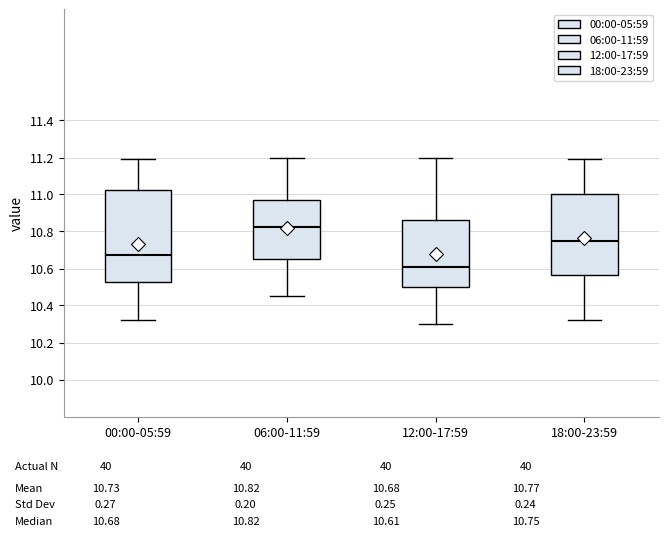

Reading left to right, read every box against the y-axis: the position of its median line, the range the box covers, and the ends of its whiskers. The values are not printed on the chart, so give them approximately, as read against the axis.

00:00-05:59: median 10.68, box 10.52 to 11.02, whiskers 10.32 to 11.20
06:00-11:59: median 10.82, box 10.66 to 10.98, whiskers 10.46 to 11.20
12:00-17:59: median 10.62, box 10.50 to 10.86, whiskers 10.30 to 11.20
18:00-23:59: median 10.76, box 10.56 to 11.00, whiskers 10.32 to 11.20